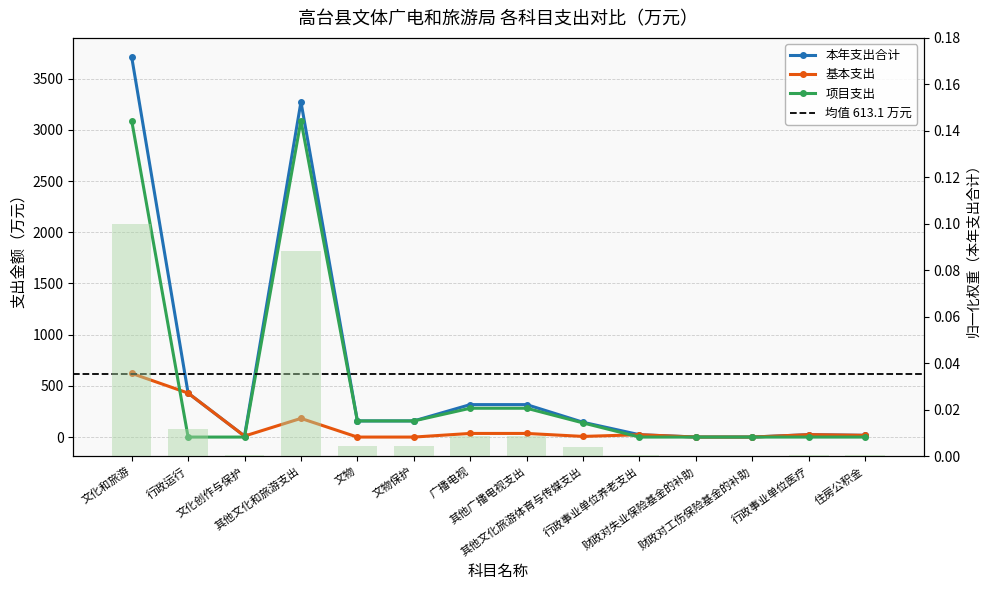

Which series has the largest range (max minus min)?

本年支出合计